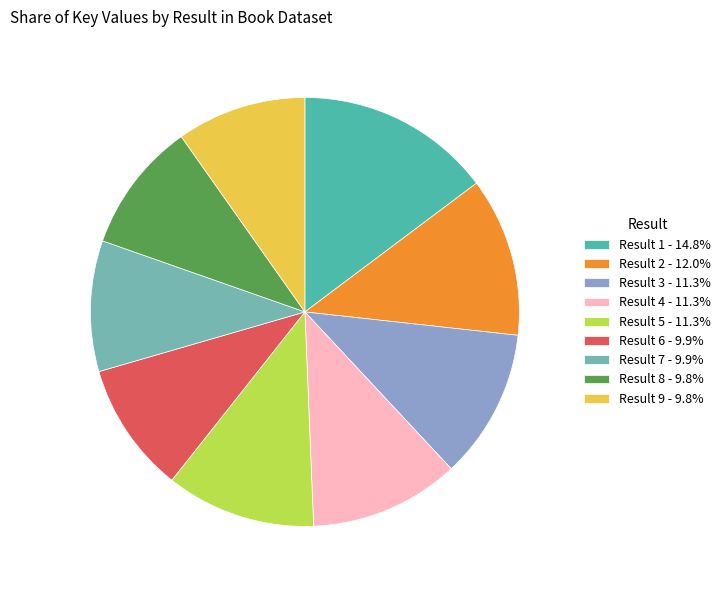

Approximately how many times larger is the value at Result 7 - 9.9% compared to Result 2 - 12.0%?

0.8